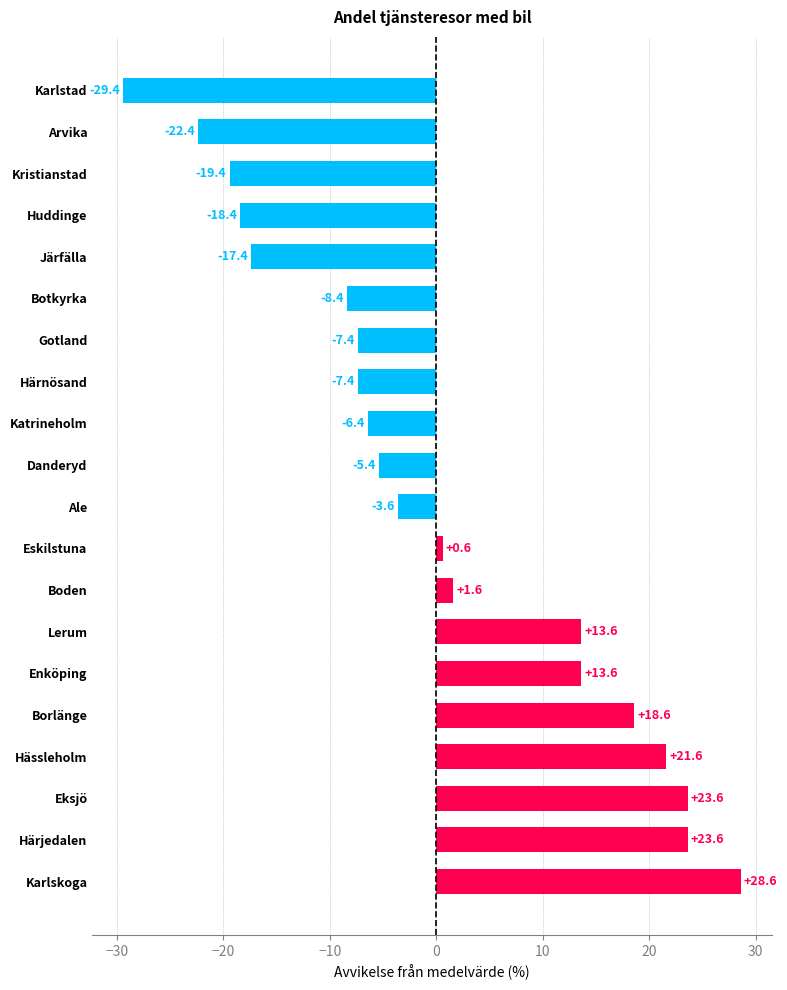

How many values exceed -3?

9